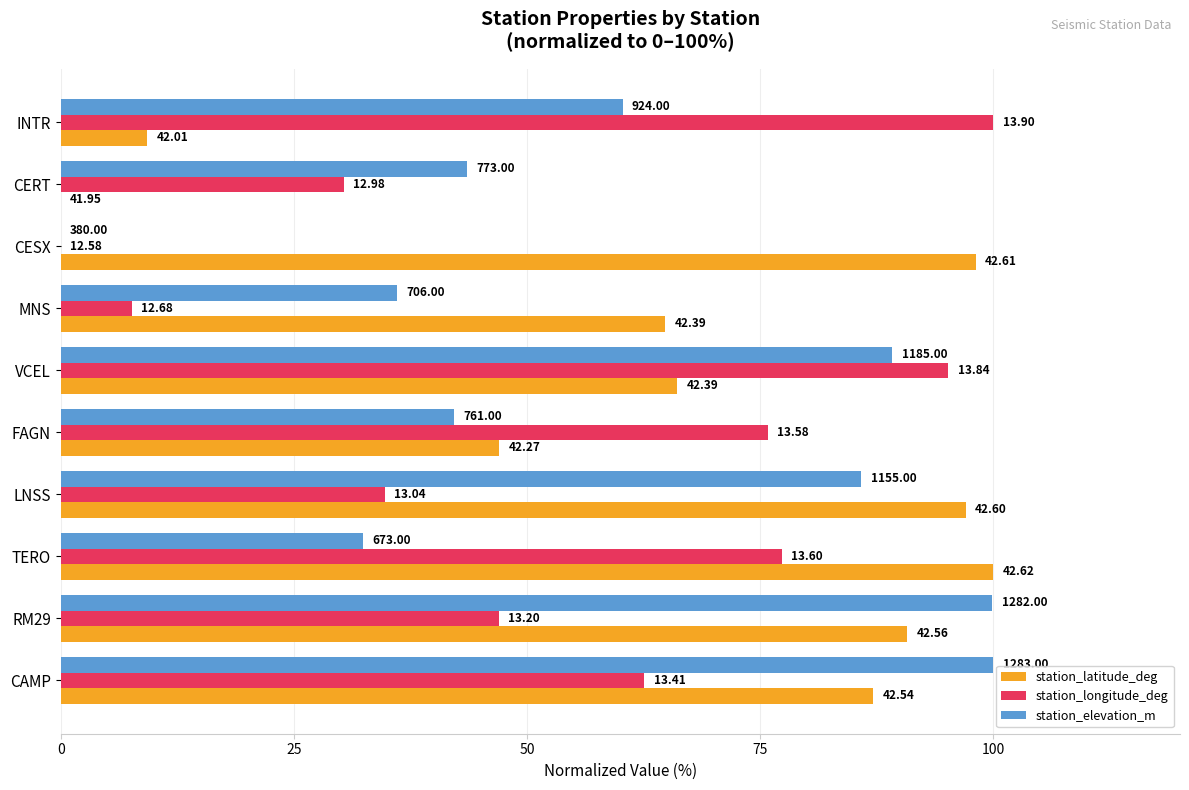

List the series in order of their peak value, lowest first.

station_latitude_deg, station_longitude_deg, station_elevation_m